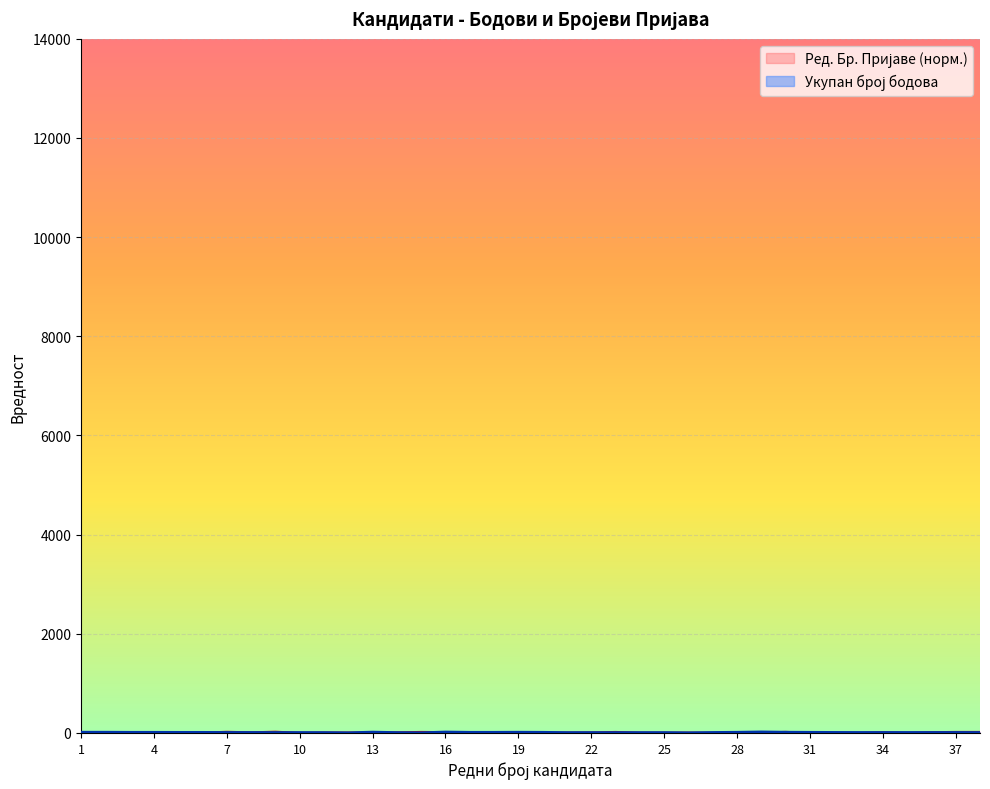

How many times do Укупан број бодова and Ред. Бр. Пријаве cross each other?

15